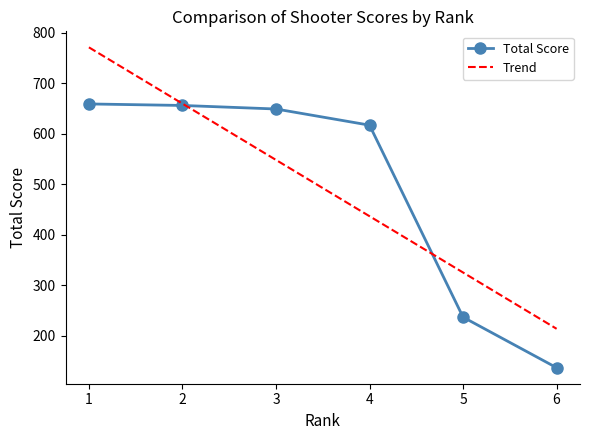

What is the value of the Total Score point at the 4th from the left?

617